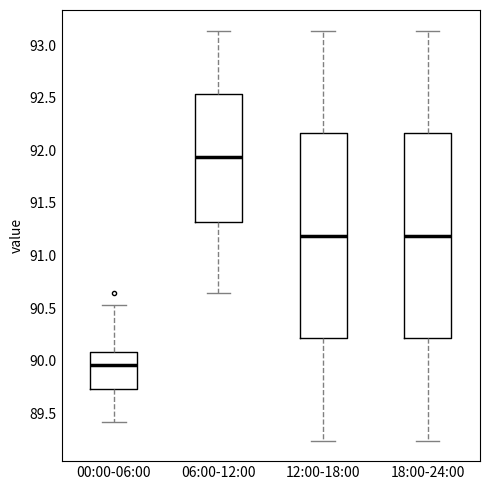

Reading left to right, read every box against the y-axis: the position of its median line, the range the box covers, and the ends of its whiskers. The values are not printed on the chart, so give them approximately, as read against the axis.

00:00-06:00: median 89.95, box 89.75 to 90.10, whiskers 89.40 to 90.55
06:00-12:00: median 91.95, box 91.30 to 92.55, whiskers 90.65 to 93.15
12:00-18:00: median 91.20, box 90.20 to 92.15, whiskers 89.25 to 93.15
18:00-24:00: median 91.20, box 90.20 to 92.15, whiskers 89.25 to 93.15